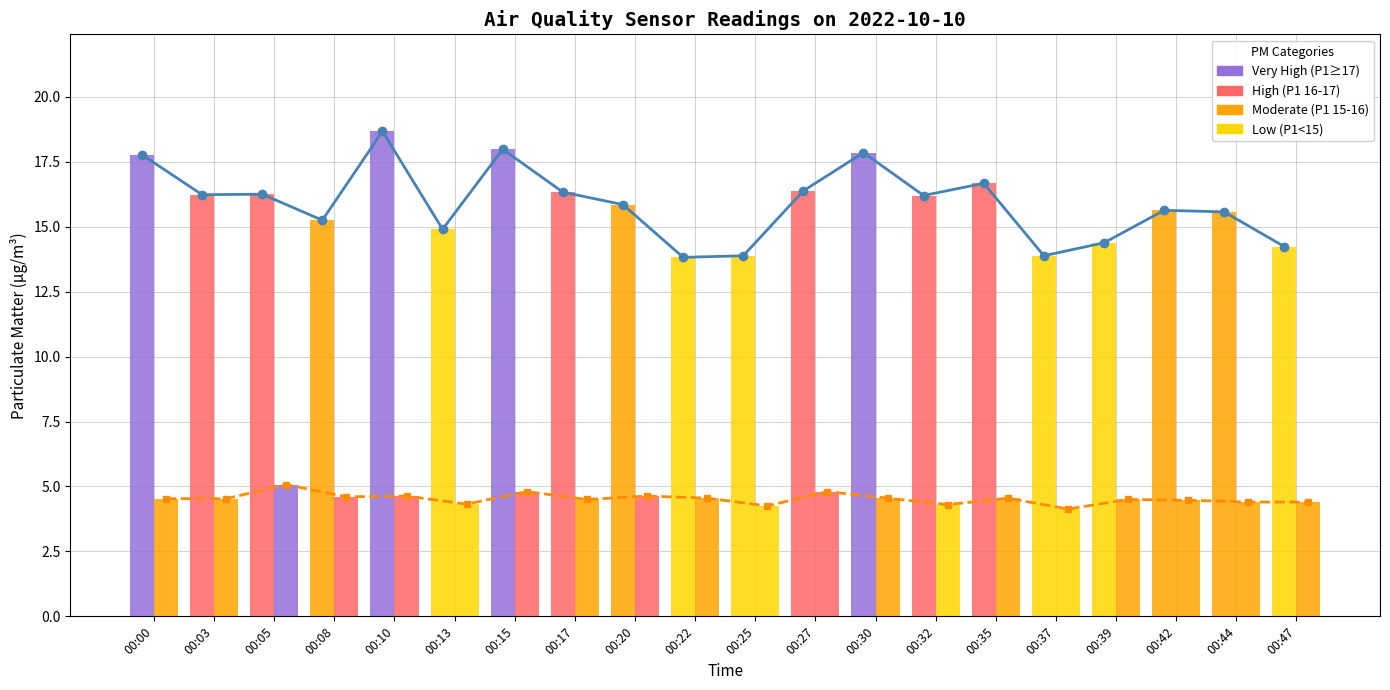

Where is P1 trend nearest to the value 16?

00:20